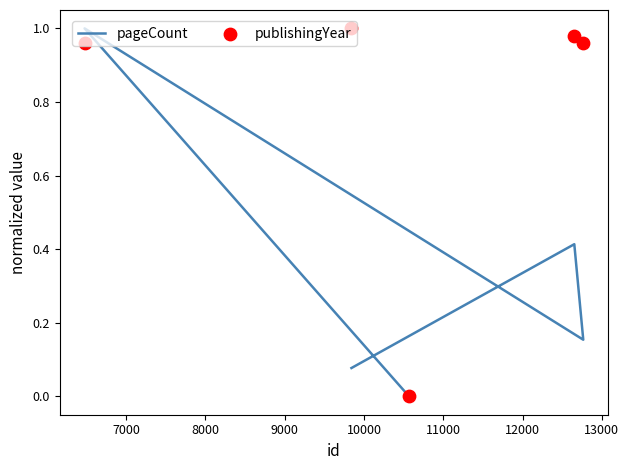

At how many categories does at least one series exceed 0?

4